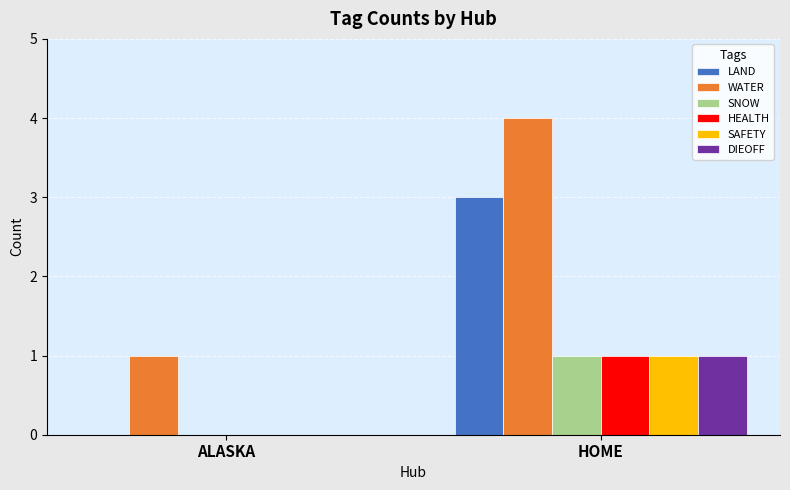

How many groups of bars are there?

2